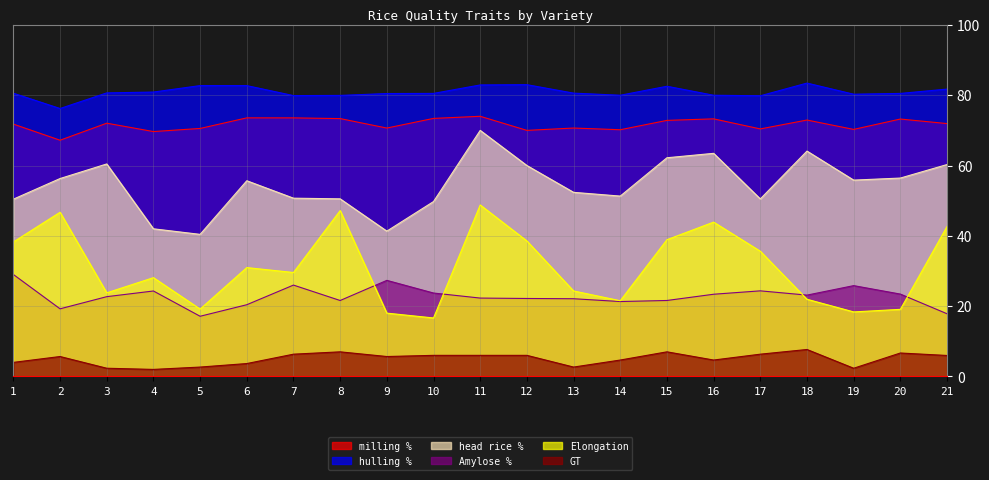

True or false: head rice % and hulling % cross at least once.

False